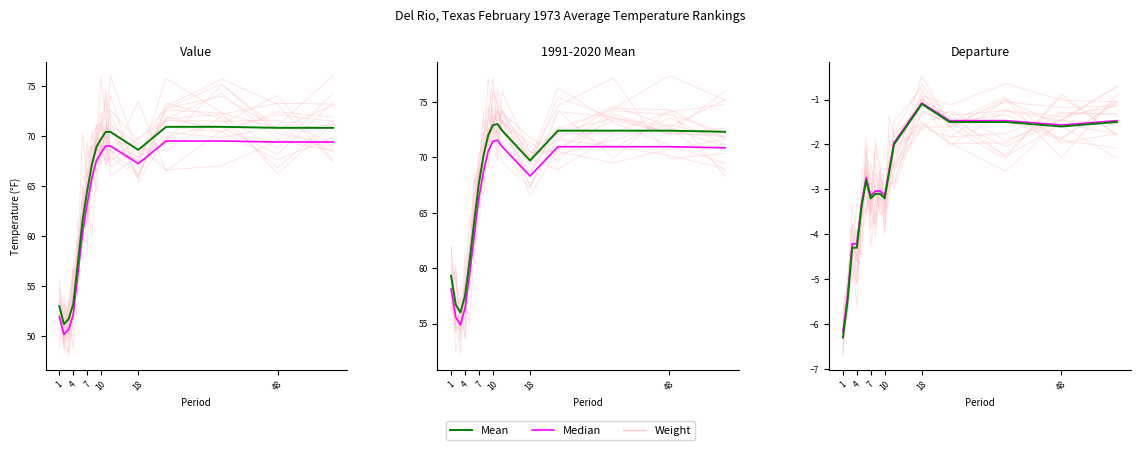

True or false: Mean and Median cross at least once.

False